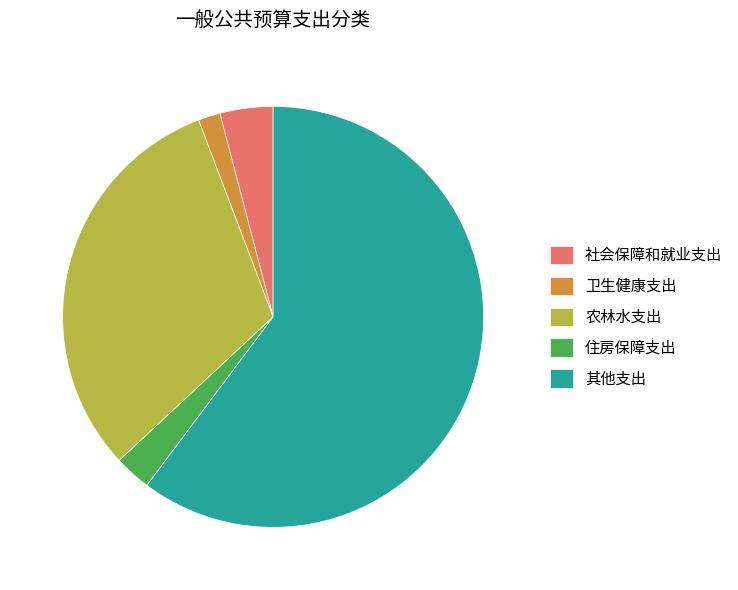

Which has a higher value, 住房保障支出 or 农林水支出?

农林水支出